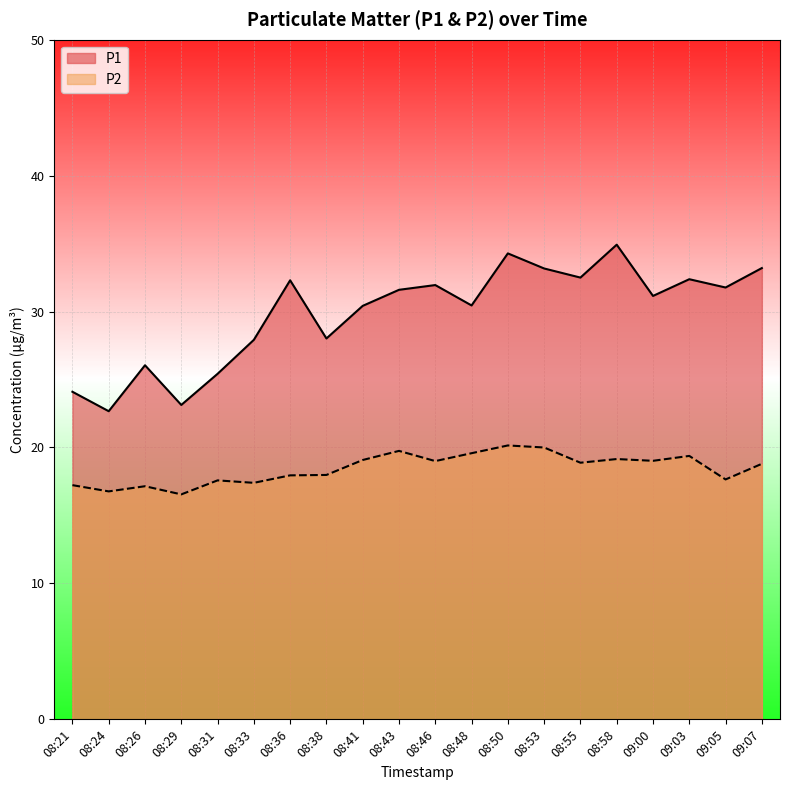

What is the label of the 14th point from the left?

08:53